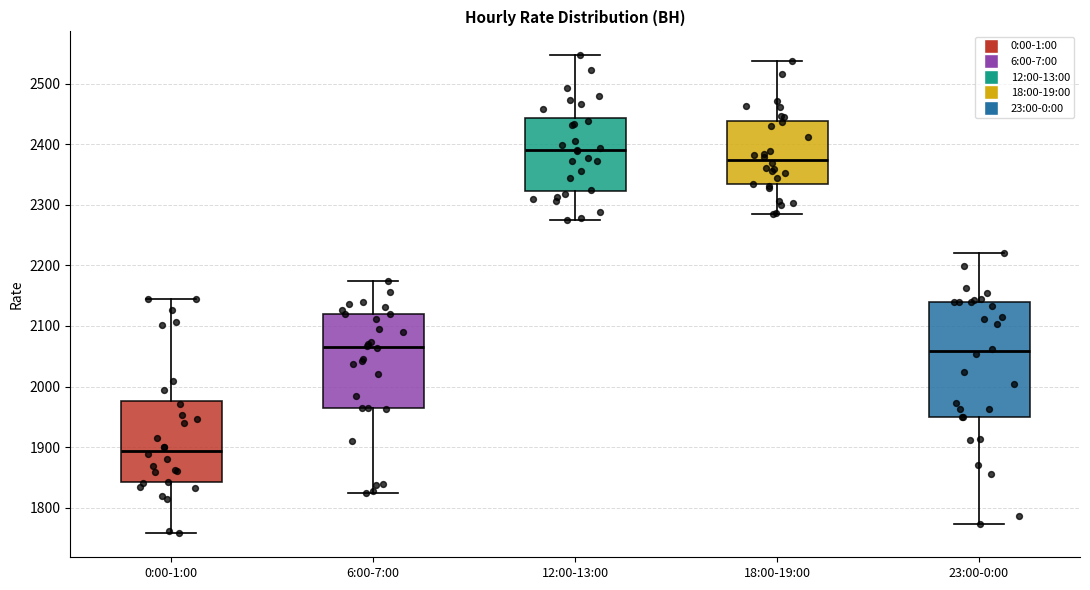

Which box has the lowest median line?

0:00-1:00